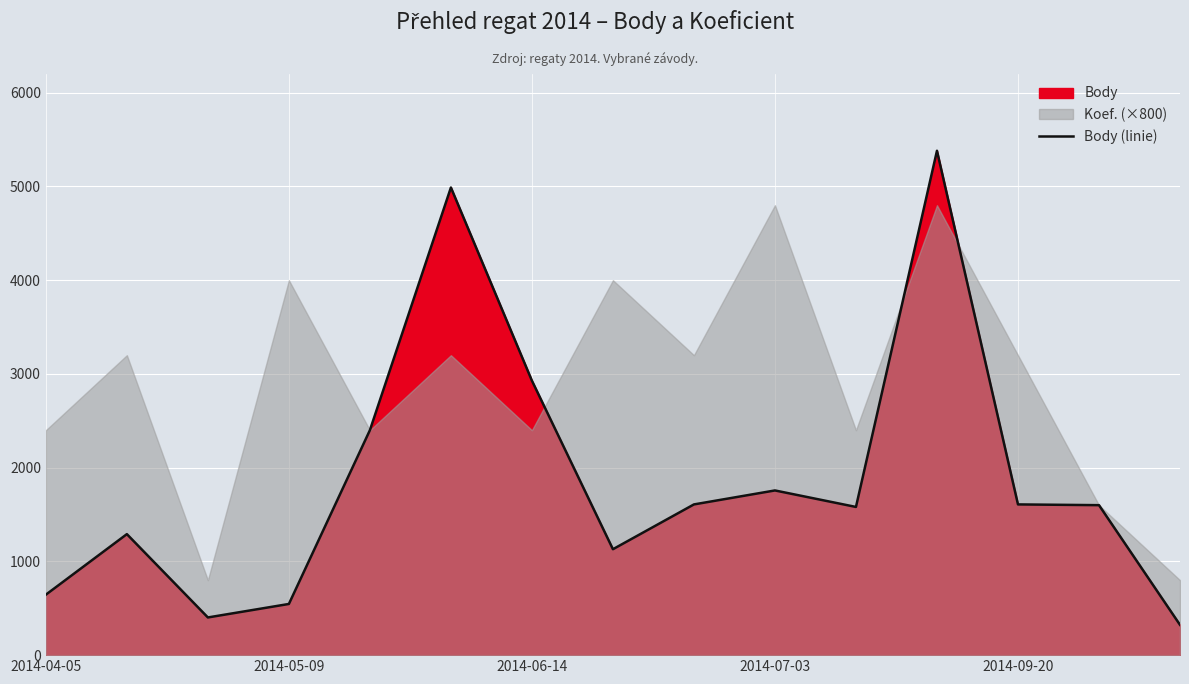

What is the lowest value of the Body (linie) series?

323